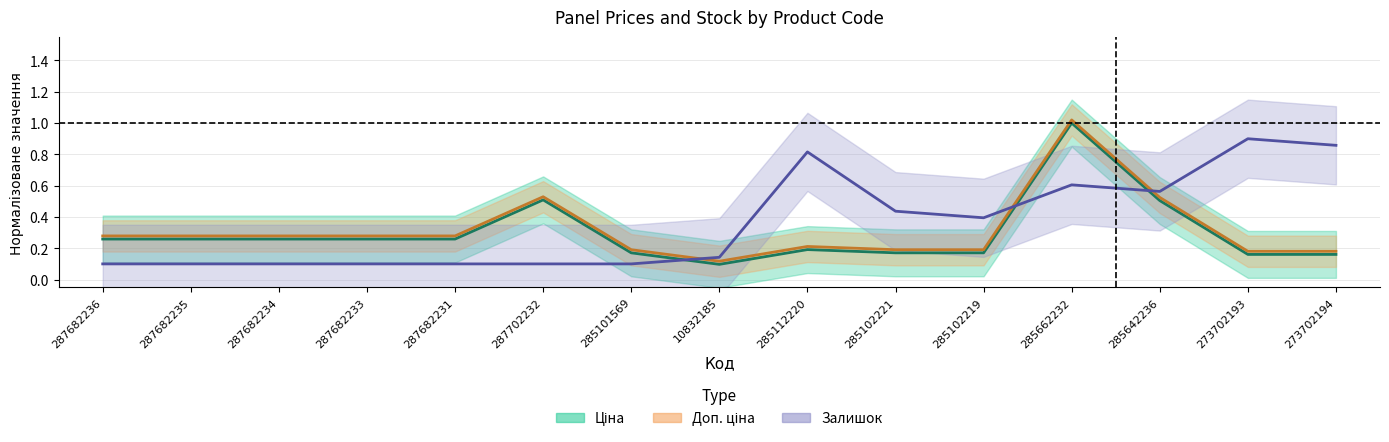

List the series in order of their peak value, highest first.

Доп. ціна, Ціна, Залишок